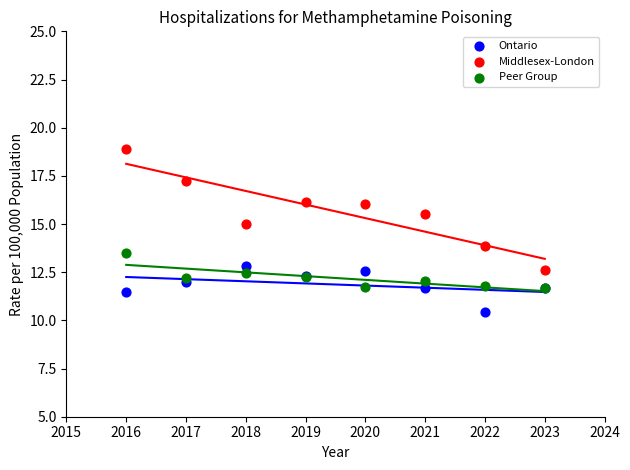

What are all the series names shown in the legend?

Ontario, Middlesex-London, Peer Group